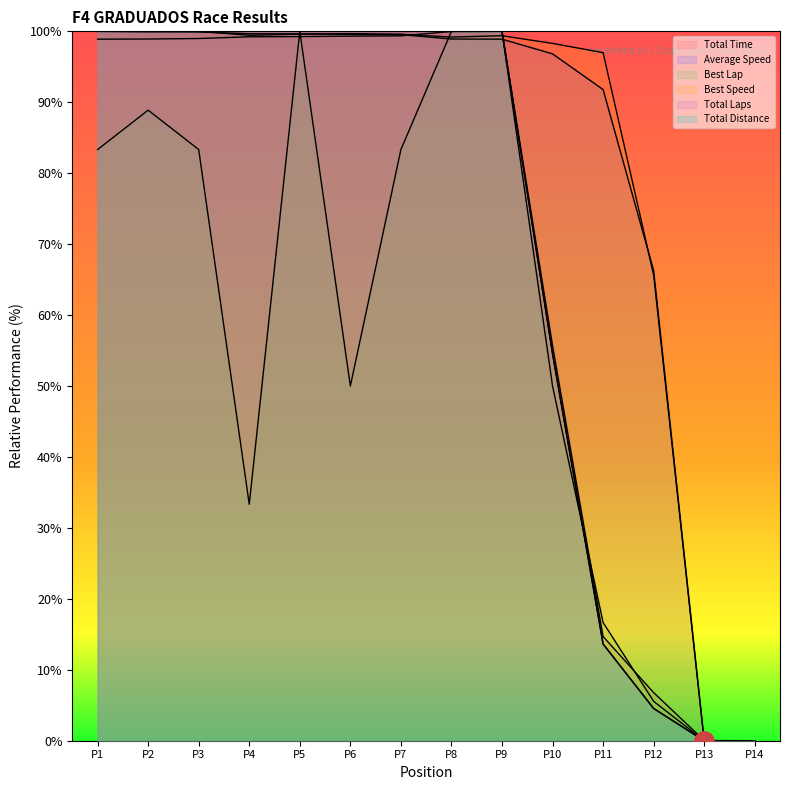

Reading right to left, transcribe all the data shown in this chart.

Total Time: 0.0	0.0	6.8	14.7	55.7	100.0	100.0	99.4	99.3	99.3	99.2	99.0	98.9	98.9
Average Speed: 0.0	0.0	66.3	91.8	96.8	98.9	98.9	99.5	99.6	99.6	99.7	99.9	100.0	100.0
Best Lap: 0.0	0.0	5.6	16.7	50.0	100.0	100.0	83.3	50.0	100.0	33.3	83.3	88.9	83.3
Best Speed: 0.0	0.0	65.7	97.0	98.3	99.4	99.2	99.6	99.7	99.6	99.4	100.0	99.9	100.0
Total Laps: 0.0	0.0	4.5	13.6	54.5	100.0	100.0	100.0	100.0	100.0	100.0	100.0	100.0	100.0
Total Distance: 0.0	0.0	4.5	13.6	54.5	100.0	100.0	100.0	100.0	100.0	100.0	100.0	100.0	100.0